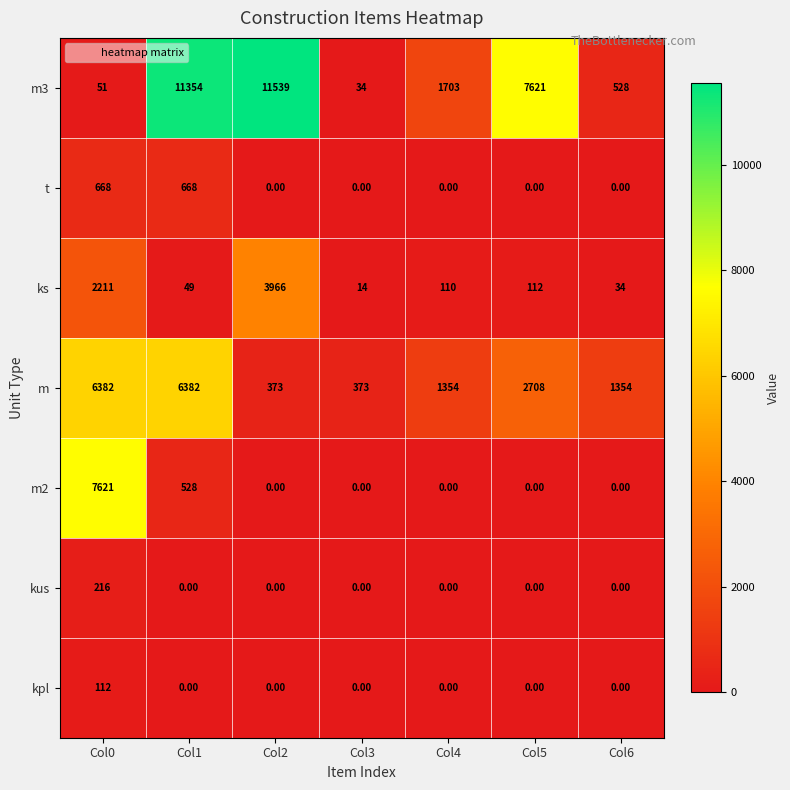

At which category is the sum across all series the highest?

Col1